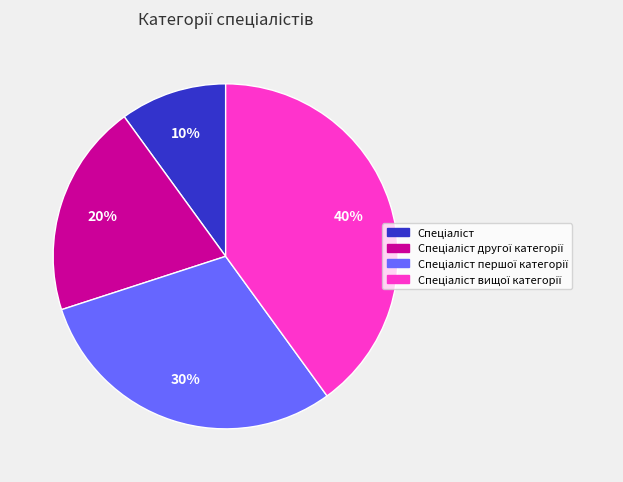

Is there any slice that represents more than half of the pie?

No